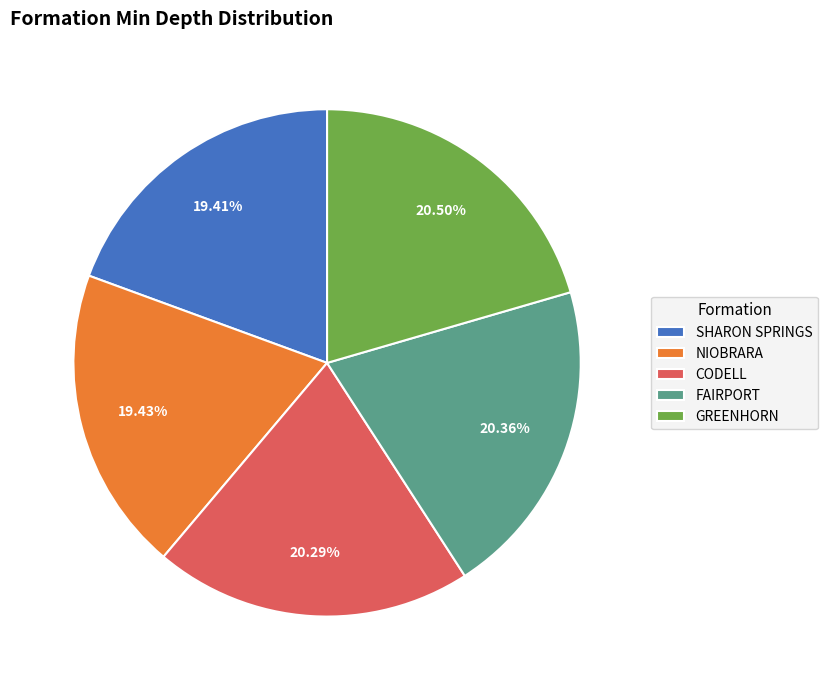

How much of the chart is everything except NIOBRARA?

80.6%